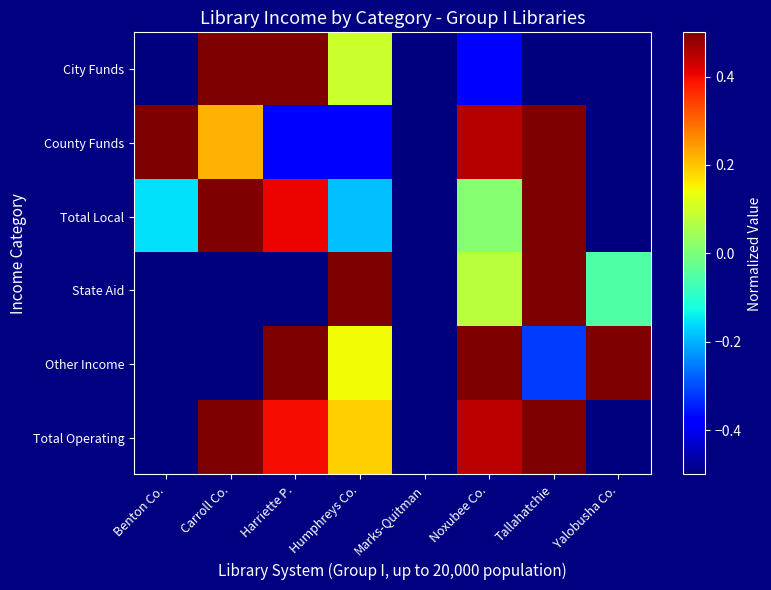

Between Tallahatchie and Yalobusha Co., which is larger?

Tallahatchie